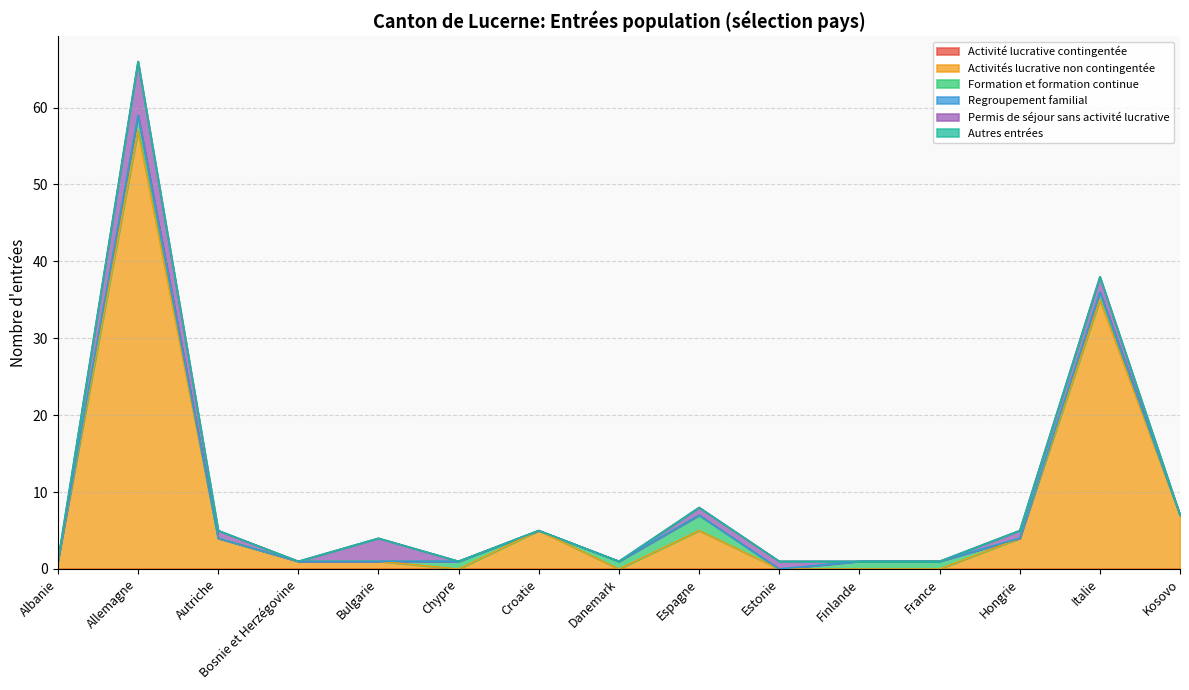

What is the sum of the Permis de séjour sans activité lucrative values at Allemagne and Finlande?

7